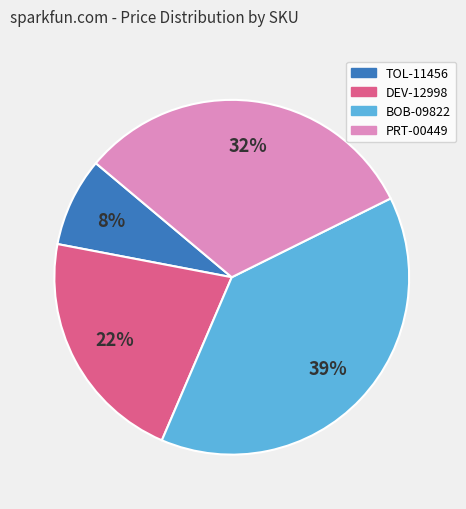

To the nearest percent, what portion does TOL-11456 represent?

8%